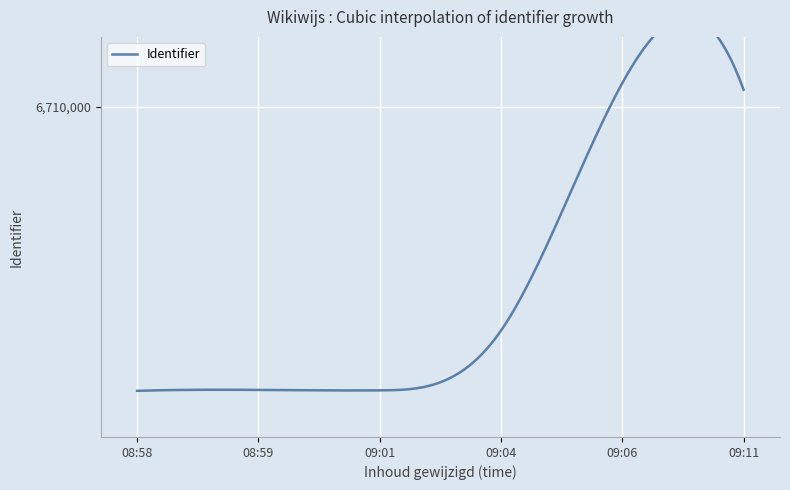

The value at 2023-06-13 08:58:59 is 6709370. True or false?

True